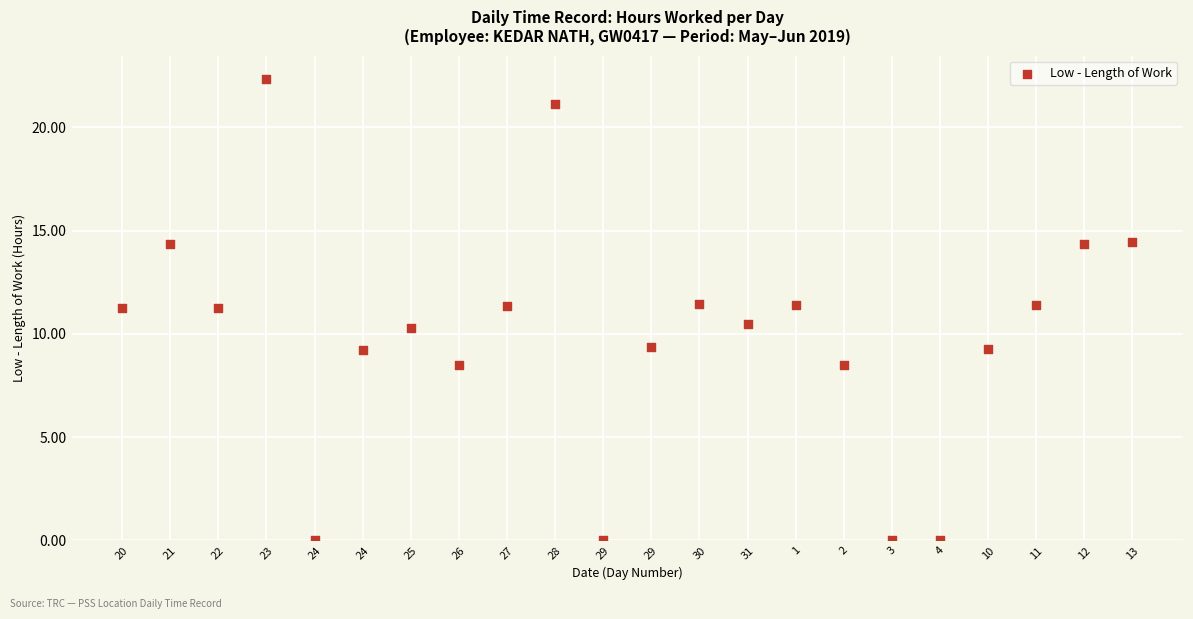

What is the range of Y values (max minus min)?

22.4